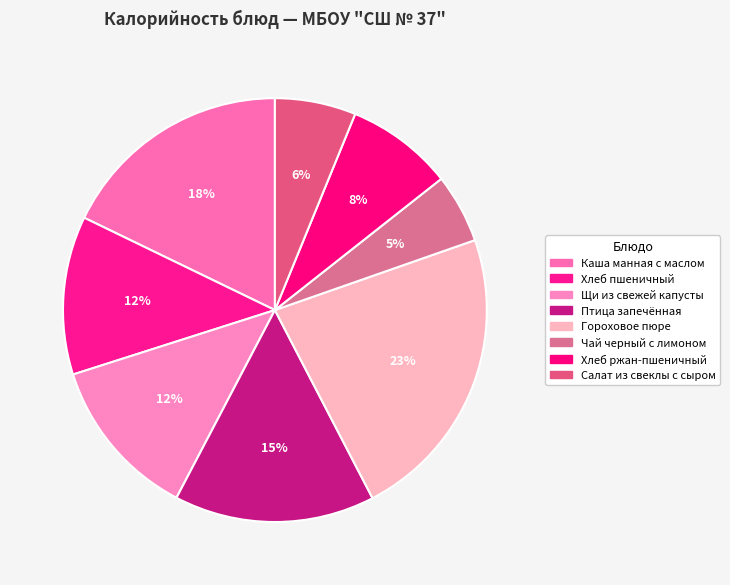

Combined, what portion of the pie is Птица запечённая and Салат из свеклы с сыром?

21.5%